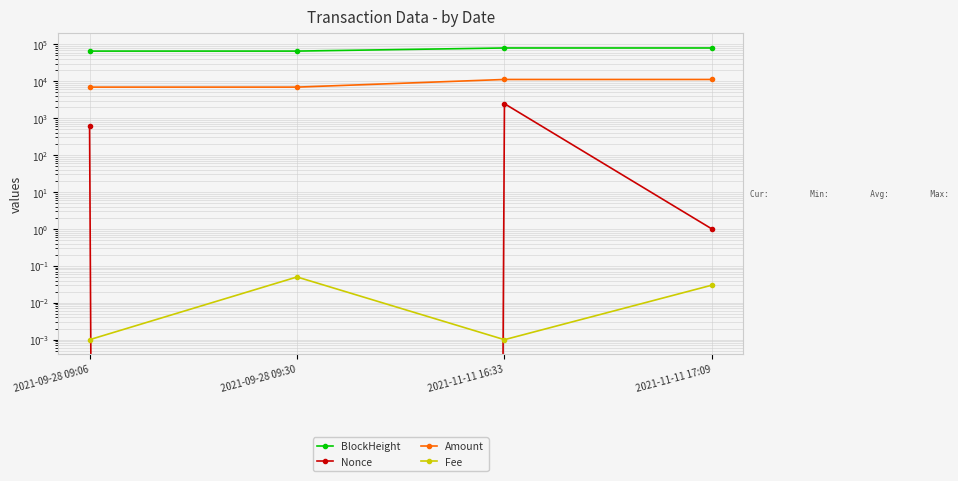

Rank the series at 2021-09-28 09:06 from lowest to highest value.

Fee, Nonce, Amount, BlockHeight